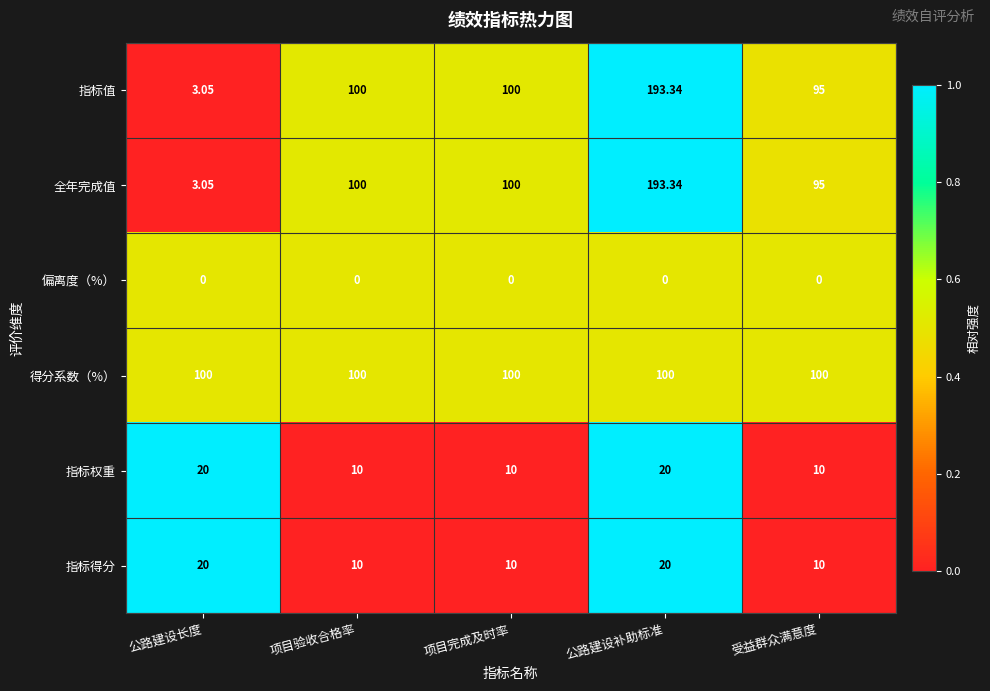

Is the value of 指标得分 at 项目完成及时率 greater than the value of 指标权重 at 公路建设补助标准?

No